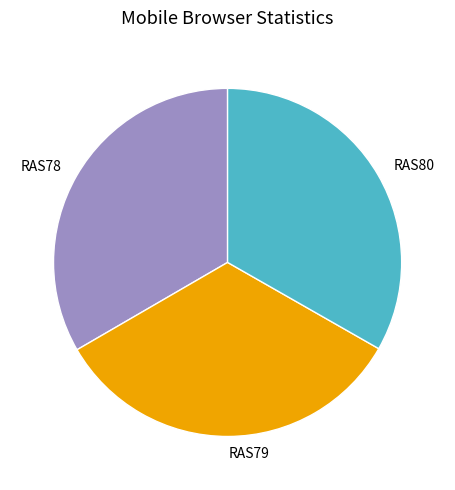

Approximately how many times larger is the value at RAS79 compared to RAS80?

1.0